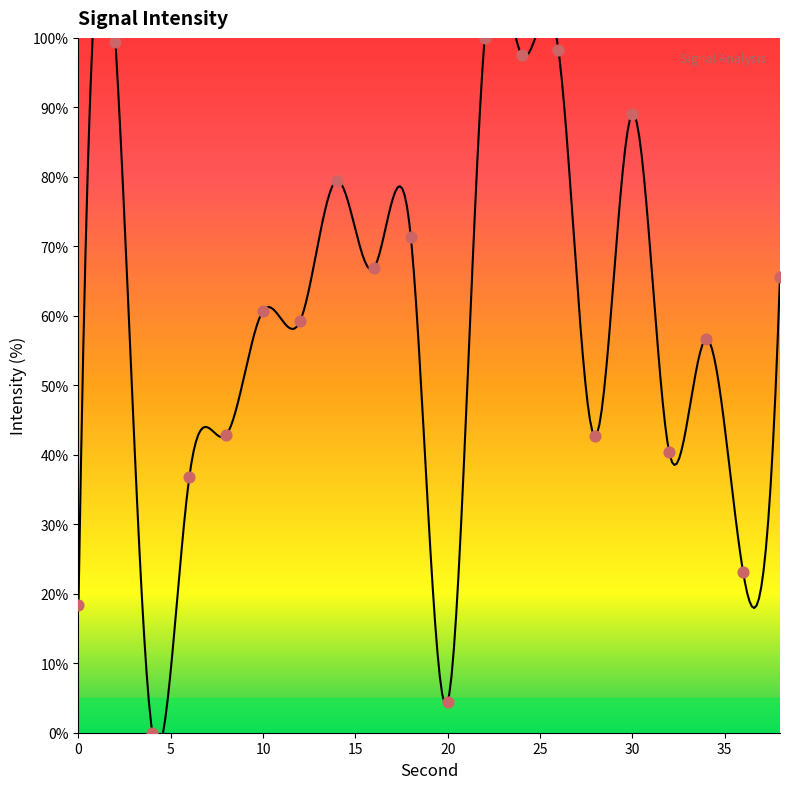

What is the change in value from 18 to 22?

+28.6